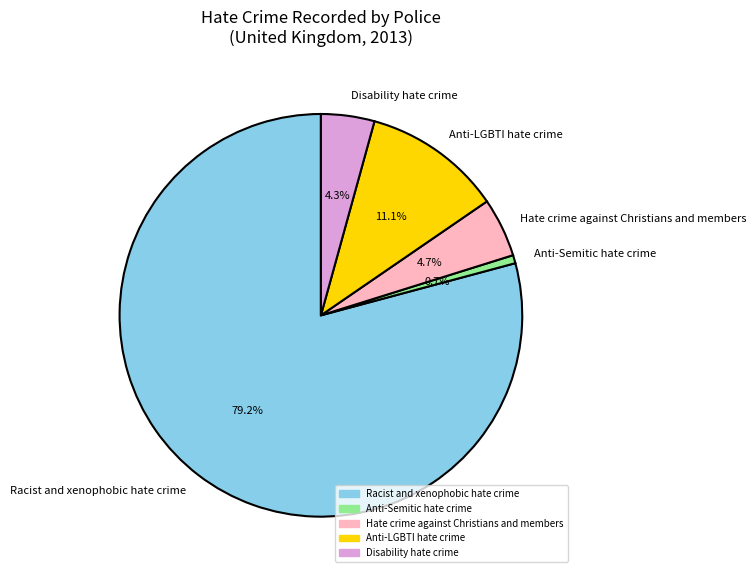

Which slice is the smallest?

Anti-Semitic hate crime